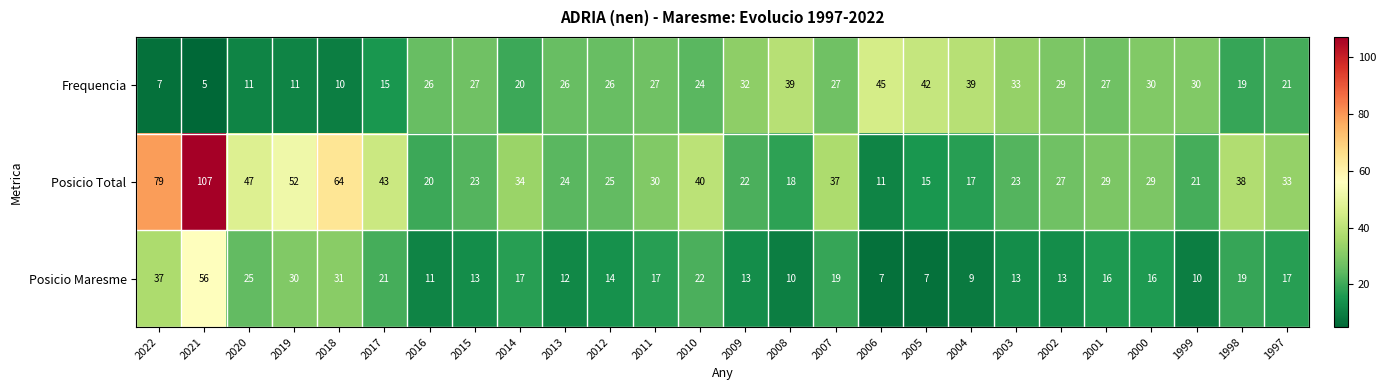

Between 2013 and 2001, which series saw the biggest shift?

Posicio Total